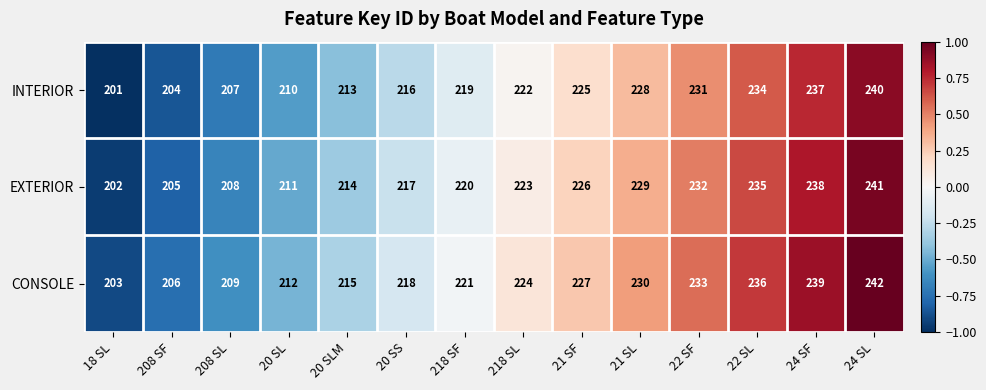

What is the total value across all series at 218 SL?

669